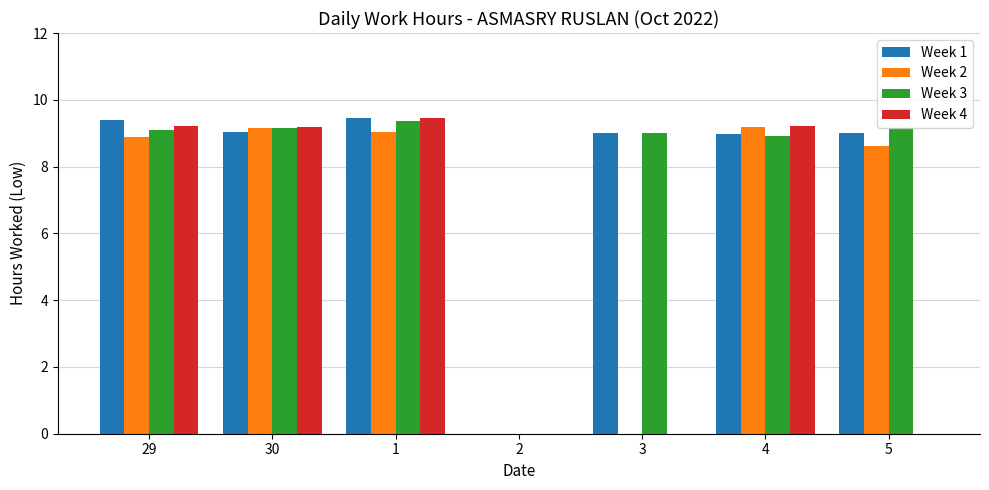

How many categories are shown in the chart?

7